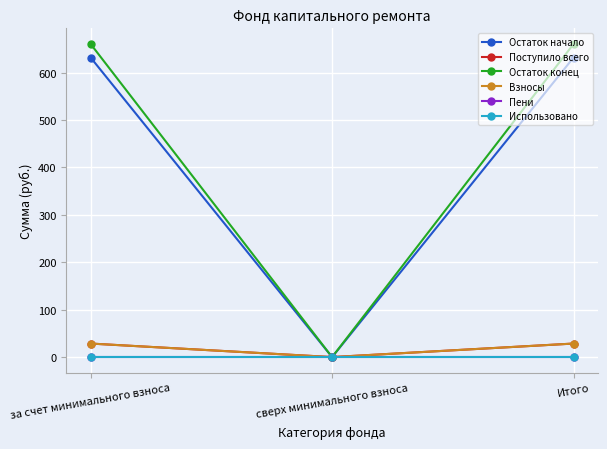

Does the chart have visible grid lines?

Yes